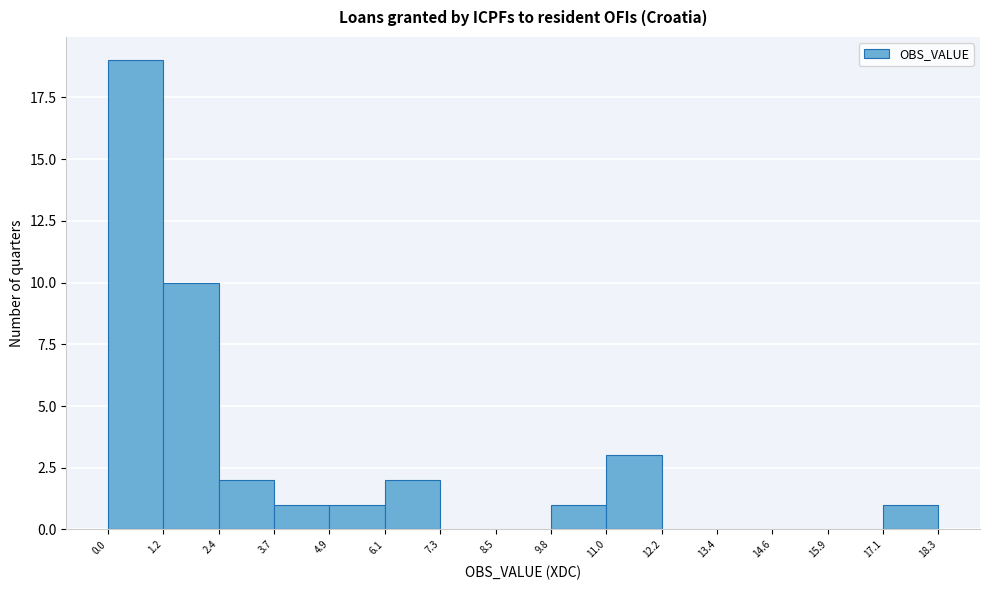

Reading left to right, transcribe this chart: for each bar, give the range it covers on the x-axis and its height. The values are not printed on the chart, so give them approximately, as read against the axis.

0.0 to 1.2: 19
1.2 to 2.4: 10
2.4 to 3.7: 2
3.7 to 4.9: 1
4.9 to 6.1: 1
6.1 to 7.3: 2
7.3 to 8.5: 0
8.5 to 9.8: 0
9.8 to 11.0: 1
11.0 to 12.2: 3
12.2 to 13.4: 0
13.4 to 14.6: 0
14.6 to 15.9: 0
15.9 to 17.1: 0
17.1 to 18.3: 1